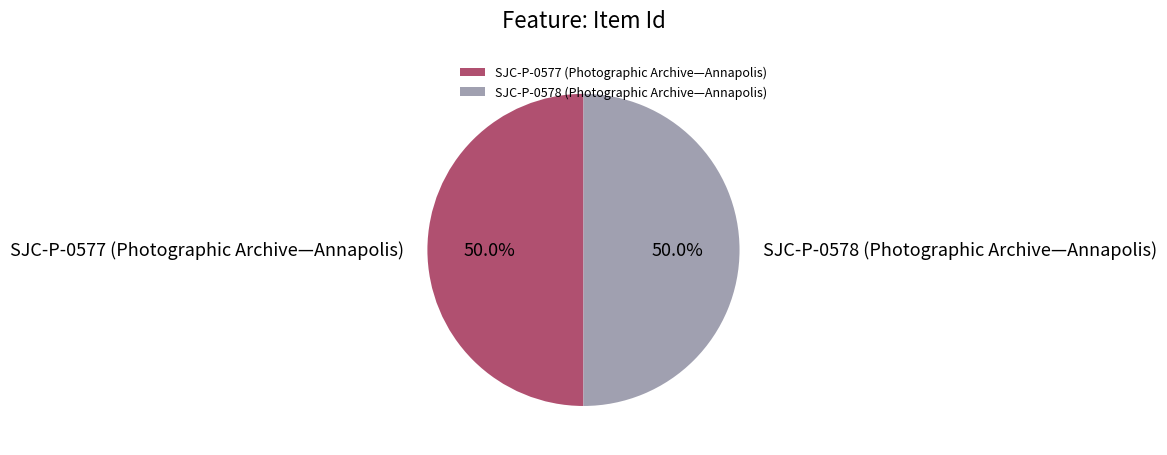

Count the number of slices in the pie.

2